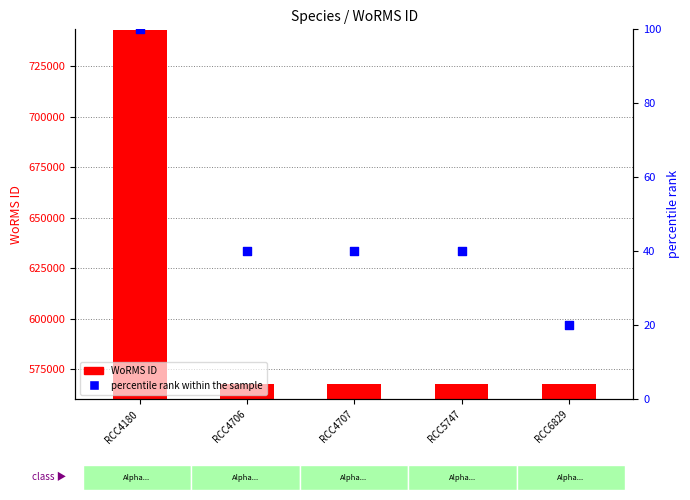

At which category is the sum across all series the highest?

RCC4180